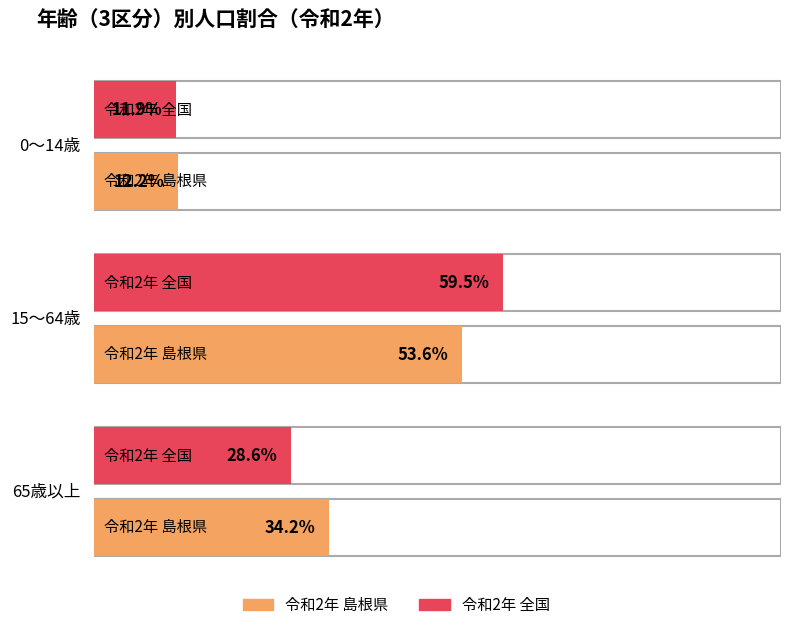

What is the difference between the 令和2年 全国 values at 65歳以上 and 0～14歳?

16.7